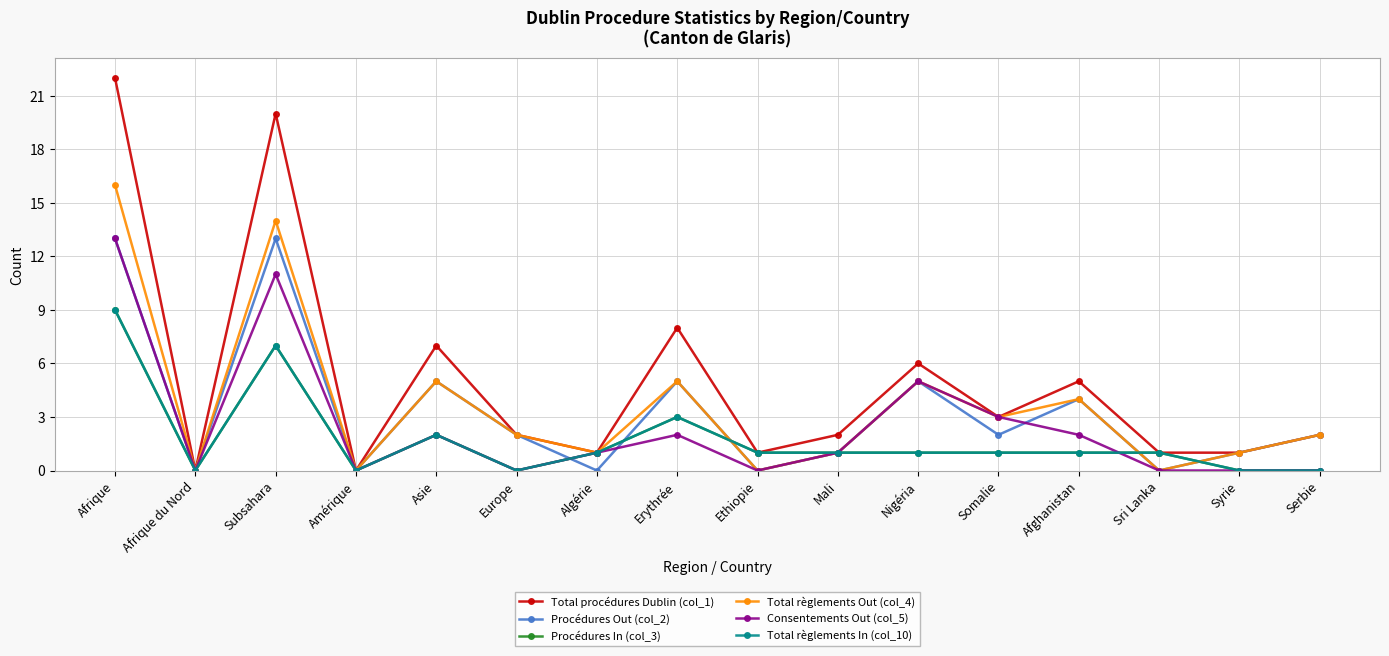

Reading left to right, what are all the values shown in this chart?

Total procédures Dublin (col_1): Afrique=22	Afrique du Nord=0	Subsahara=20	Amérique=0	Asie=7	Europe=2	Algérie=1	Erythrée=8	Ethiopie=1	Mali=2	Nigéria=6	Somalie=3	Afghanistan=5	Sri Lanka=1	Syrie=1	Serbie=2
Procédures Out (col_2): Afrique=13	Afrique du Nord=0	Subsahara=13	Amérique=0	Asie=5	Europe=2	Algérie=0	Erythrée=5	Ethiopie=0	Mali=1	Nigéria=5	Somalie=2	Afghanistan=4	Sri Lanka=0	Syrie=1	Serbie=2
Procédures In (col_3): Afrique=9	Afrique du Nord=0	Subsahara=7	Amérique=0	Asie=2	Europe=0	Algérie=1	Erythrée=3	Ethiopie=1	Mali=1	Nigéria=1	Somalie=1	Afghanistan=1	Sri Lanka=1	Syrie=0	Serbie=0
Total règlements Out (col_4): Afrique=16	Afrique du Nord=0	Subsahara=14	Amérique=0	Asie=5	Europe=2	Algérie=1	Erythrée=5	Ethiopie=0	Mali=1	Nigéria=5	Somalie=3	Afghanistan=4	Sri Lanka=0	Syrie=1	Serbie=2
Consentements Out (col_5): Afrique=13	Afrique du Nord=0	Subsahara=11	Amérique=0	Asie=2	Europe=0	Algérie=1	Erythrée=2	Ethiopie=0	Mali=1	Nigéria=5	Somalie=3	Afghanistan=2	Sri Lanka=0	Syrie=0	Serbie=0
Total règlements In (col_10): Afrique=9	Afrique du Nord=0	Subsahara=7	Amérique=0	Asie=2	Europe=0	Algérie=1	Erythrée=3	Ethiopie=1	Mali=1	Nigéria=1	Somalie=1	Afghanistan=1	Sri Lanka=1	Syrie=0	Serbie=0